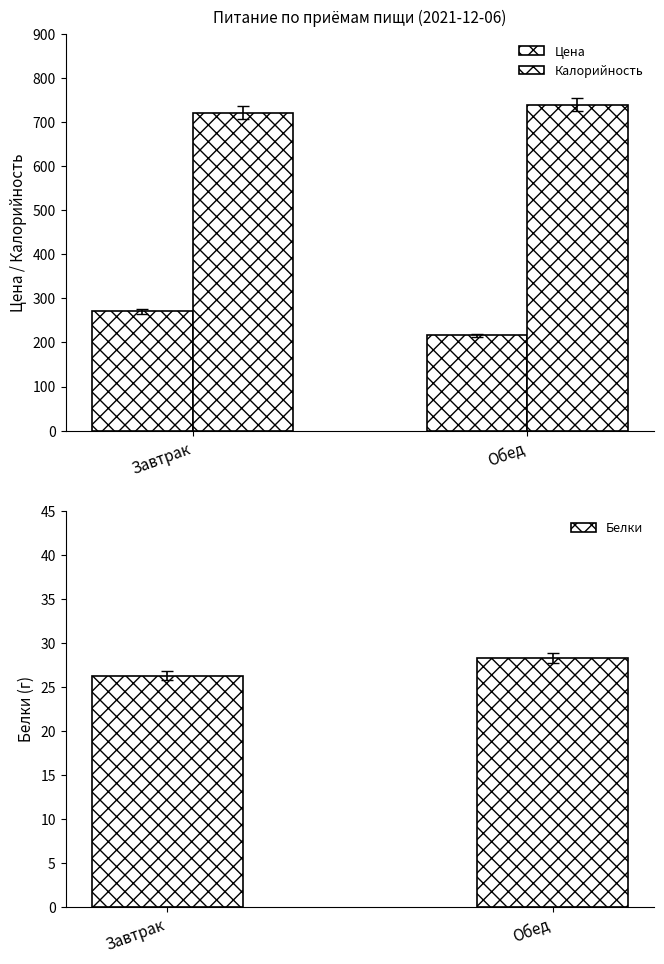

Count the number of categories in the chart.

2